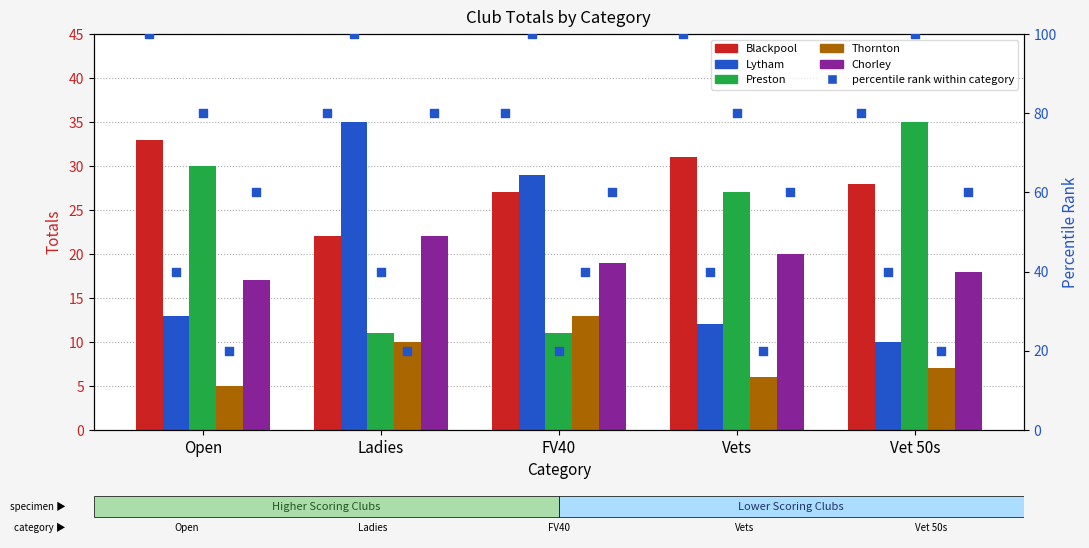

At how many categories does at least one series exceed 67?

5